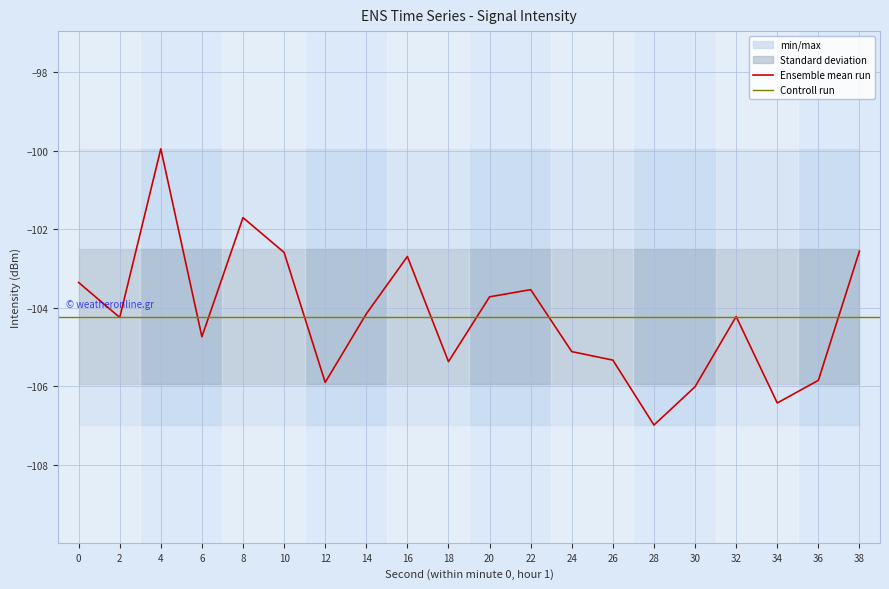

What is the smallest value displayed?

-107.0